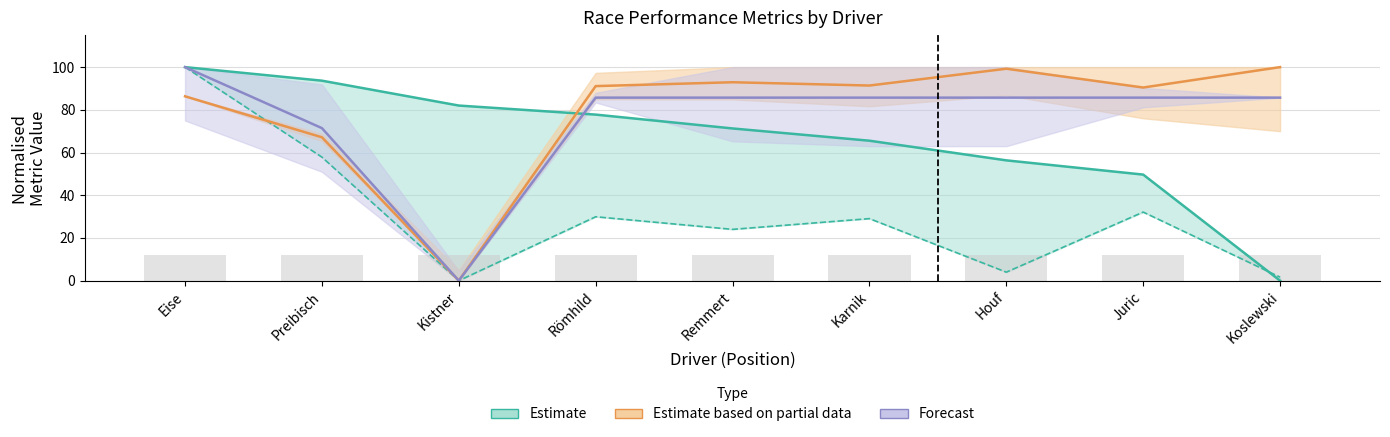

What is the label of the 1st bar from the right?

Koslewski